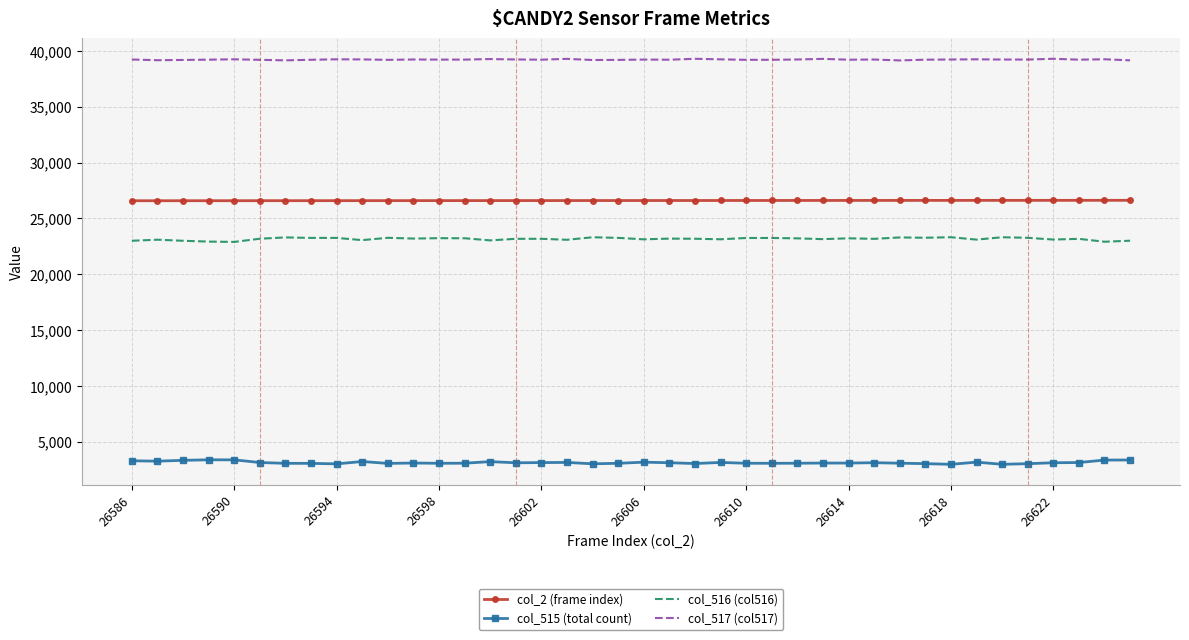

What is the minimum value for col_2 (frame index)?

26586